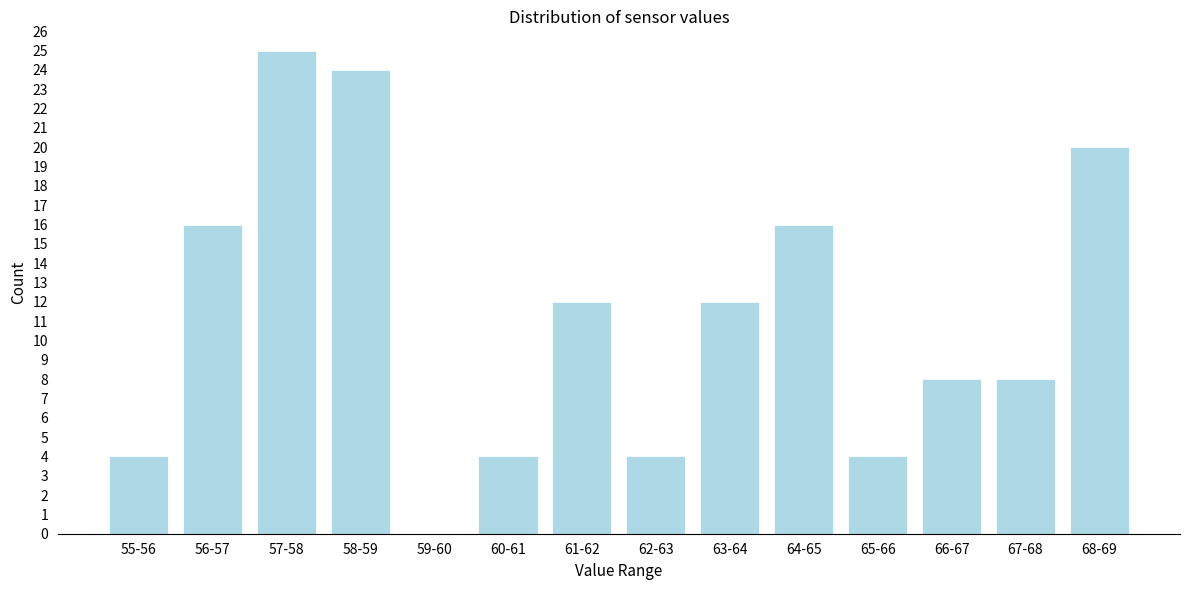

Reading left to right, extract all data points from this chart.

55-56=4	56-57=16	57-58=25	58-59=24	59-60=0	60-61=4	61-62=12	62-63=4	63-64=12	64-65=16	65-66=4	66-67=8	67-68=8	68-69=20